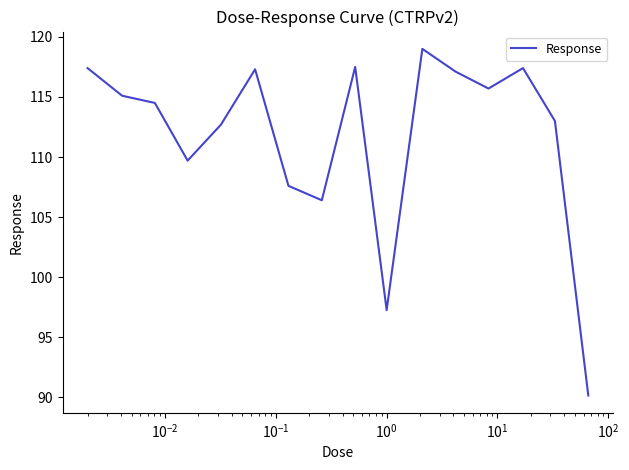

What is the minimum value shown in the chart?

90.2